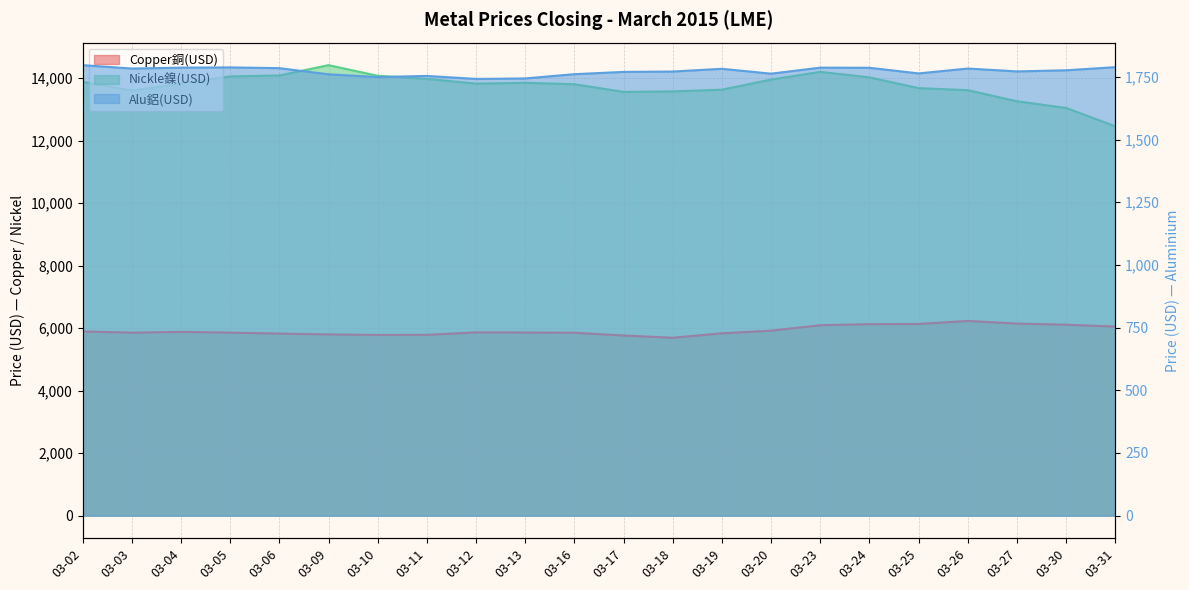

What is the maximum value shown in the chart?

14415.0